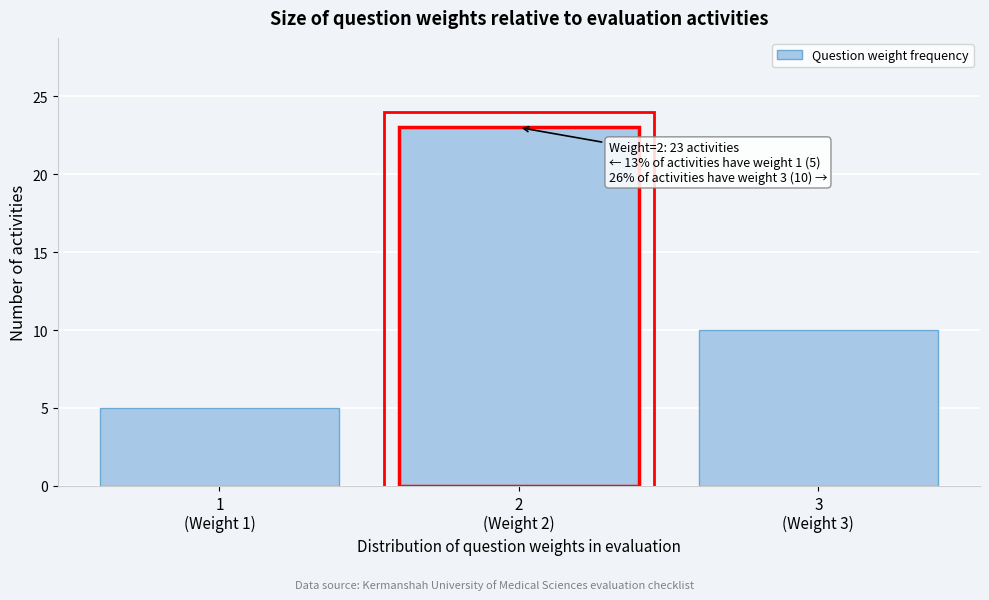

Reading left to right, list all the values displayed in this chart.

5	23	10